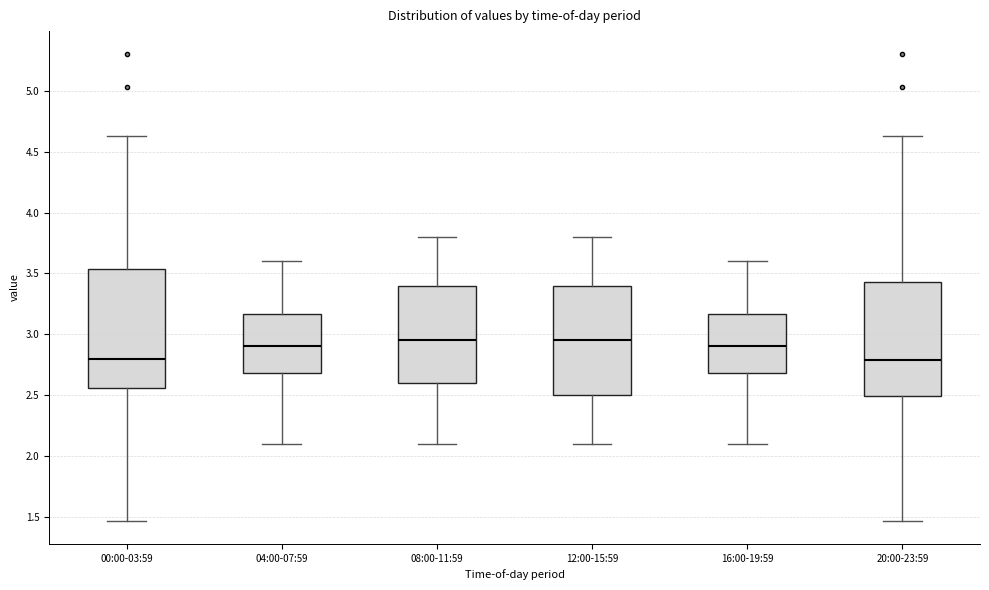

Reading left to right, read every box against the y-axis: the position of its median line, the range the box covers, and the ends of its whiskers. The values are not printed on the chart, so give them approximately, as read against the axis.

00:00-03:59: median 2.80, box 2.55 to 3.55, whiskers 1.45 to 4.65
04:00-07:59: median 2.90, box 2.70 to 3.15, whiskers 2.10 to 3.60
08:00-11:59: median 2.95, box 2.60 to 3.40, whiskers 2.10 to 3.80
12:00-15:59: median 2.95, box 2.50 to 3.40, whiskers 2.10 to 3.80
16:00-19:59: median 2.90, box 2.70 to 3.15, whiskers 2.10 to 3.60
20:00-23:59: median 2.80, box 2.50 to 3.45, whiskers 1.45 to 4.65